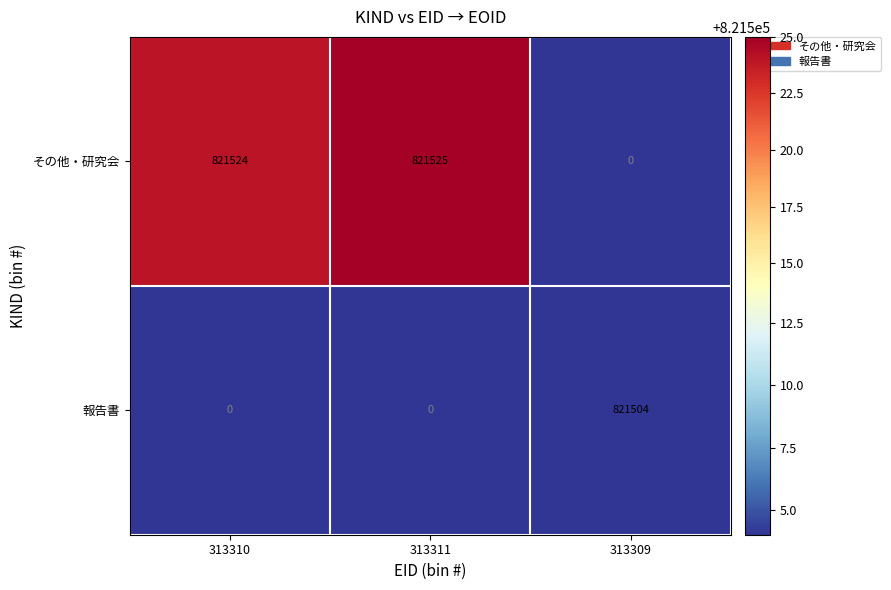

Which category has the highest value in the その他・研究会 series?

313311